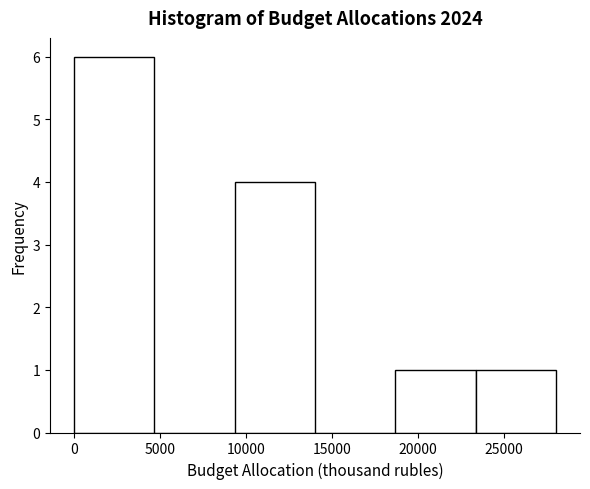

Reading left to right, list every bar in this chart as the range it spans on the x-axis followed by its height. Neither the bar edges nor the heights are printed on the chart, so give them approximately, as read against the axes.

0 to 4500: 6
4500 to 9500: 0
9500 to 14000: 4
14000 to 18500: 0
18500 to 23500: 1
23500 to 28000: 1